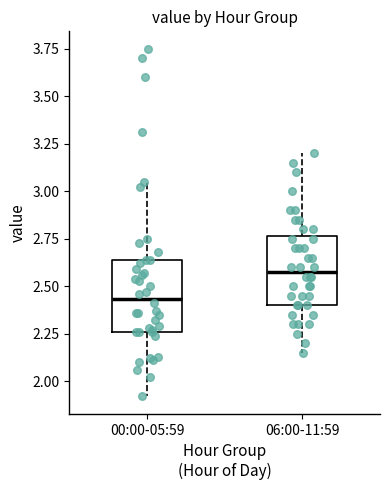

Which box has the lowest median line?

00:00-05:59